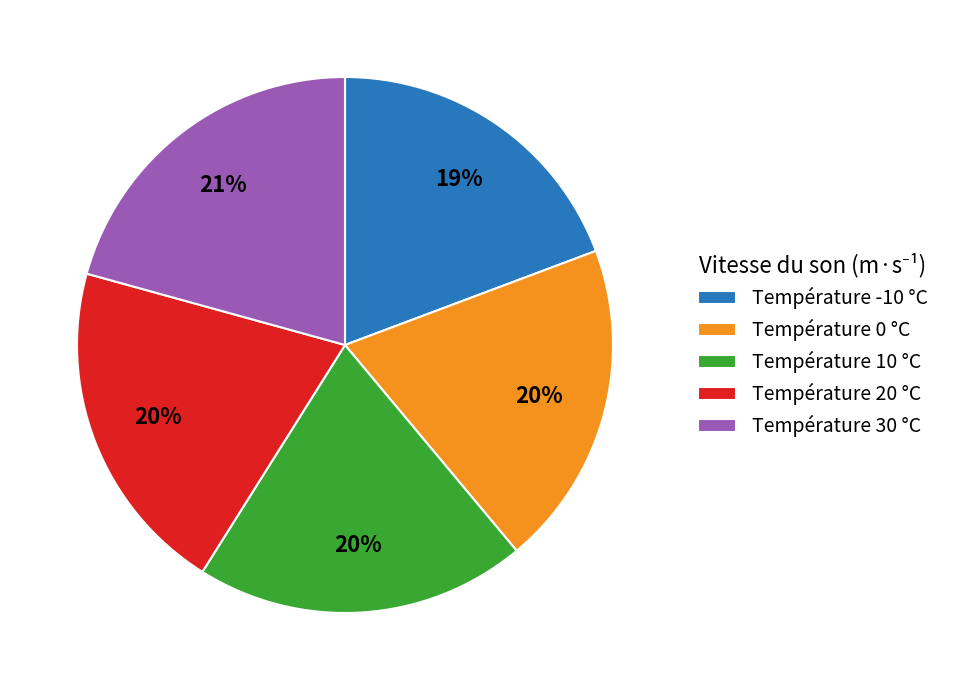

Between Température 20 °C and Température -10 °C, which is larger?

Température 20 °C